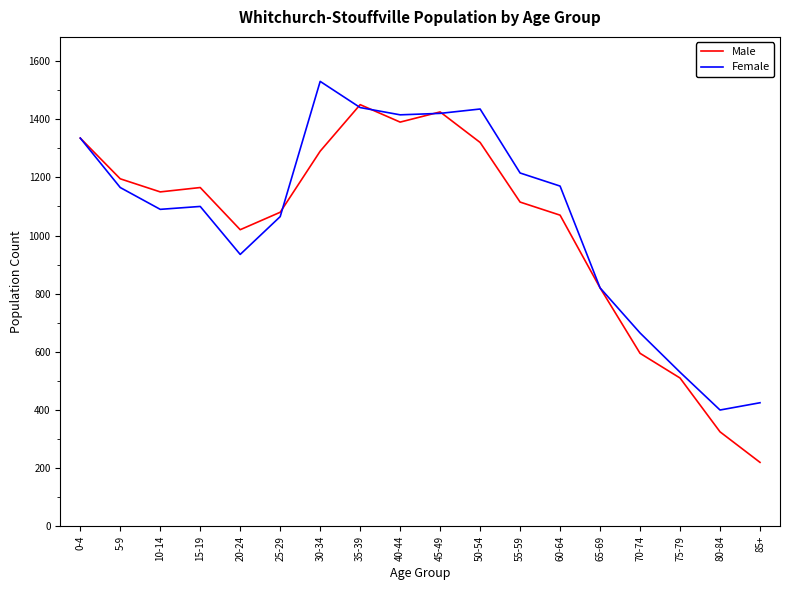

At 20-24, list the series in order from smallest to largest.

Female, Male